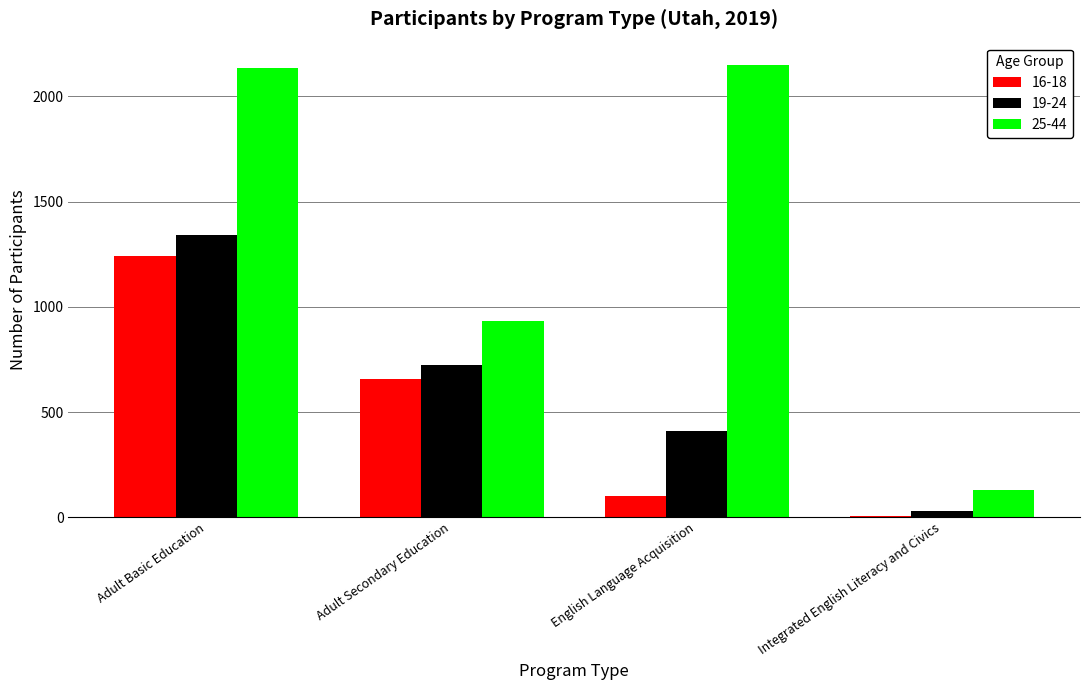

What is the highest value of the 25-44 series?

2148